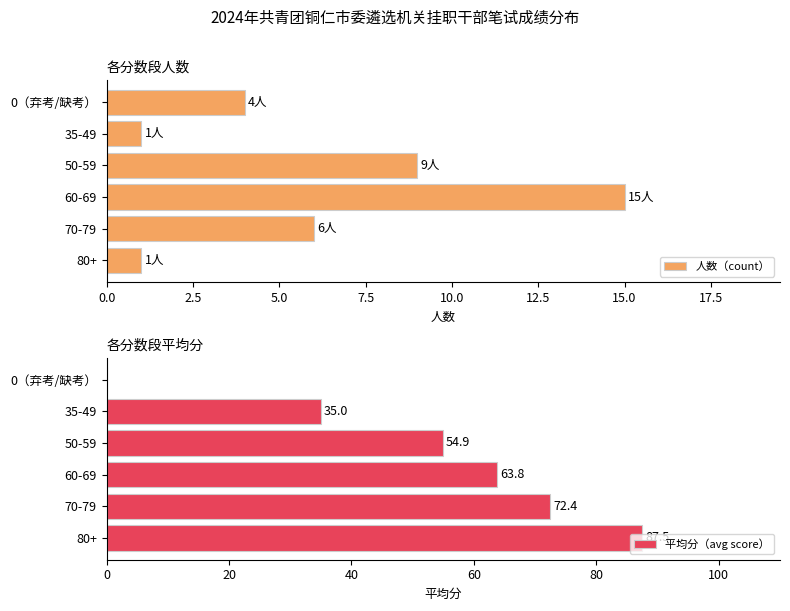

How many groups of bars are there?

6